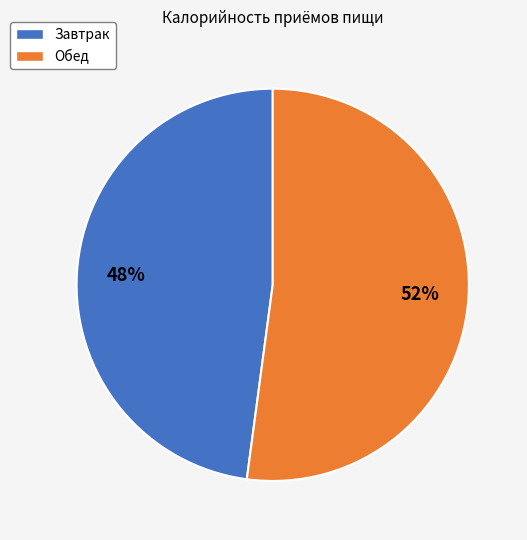

How many slices are in this pie chart?

2